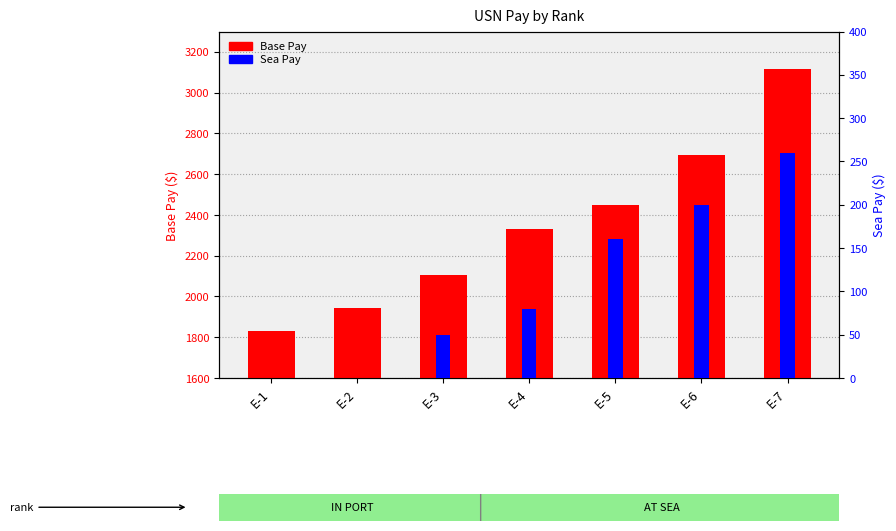

What is the difference between the Base Pay values at E-7 and E-3?

1010